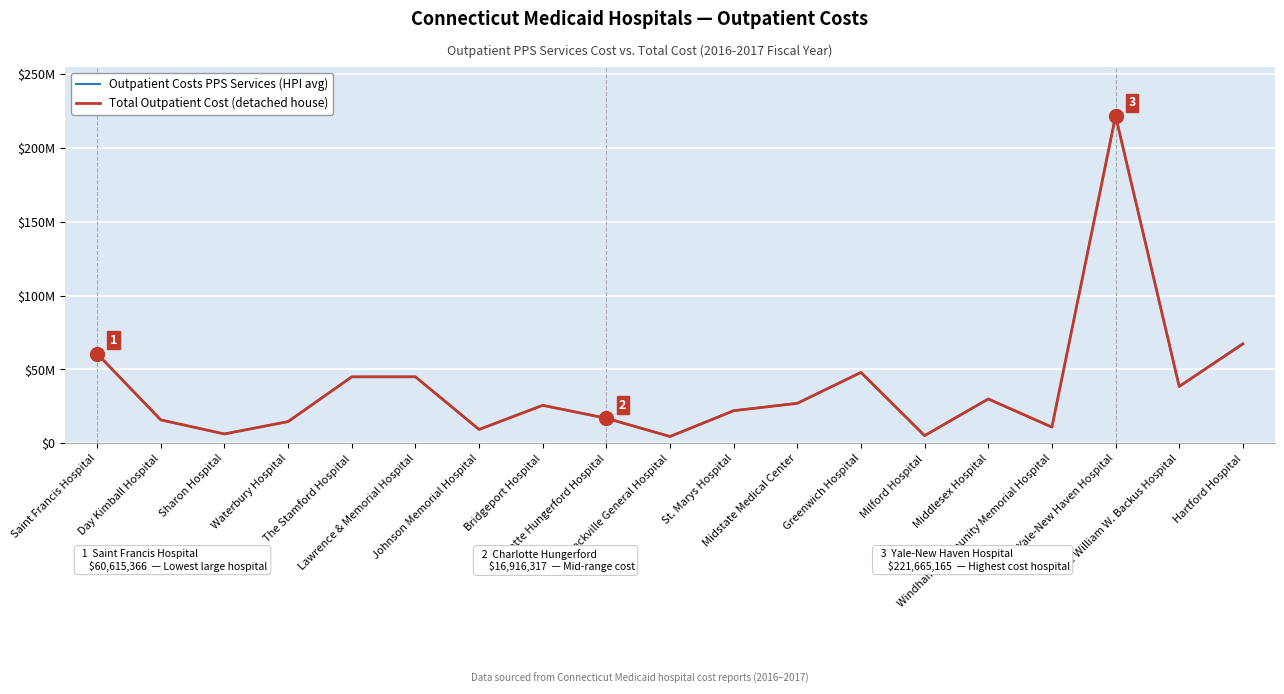

What is the sum of all Total Outpatient Cost (detached house) values?

714202073